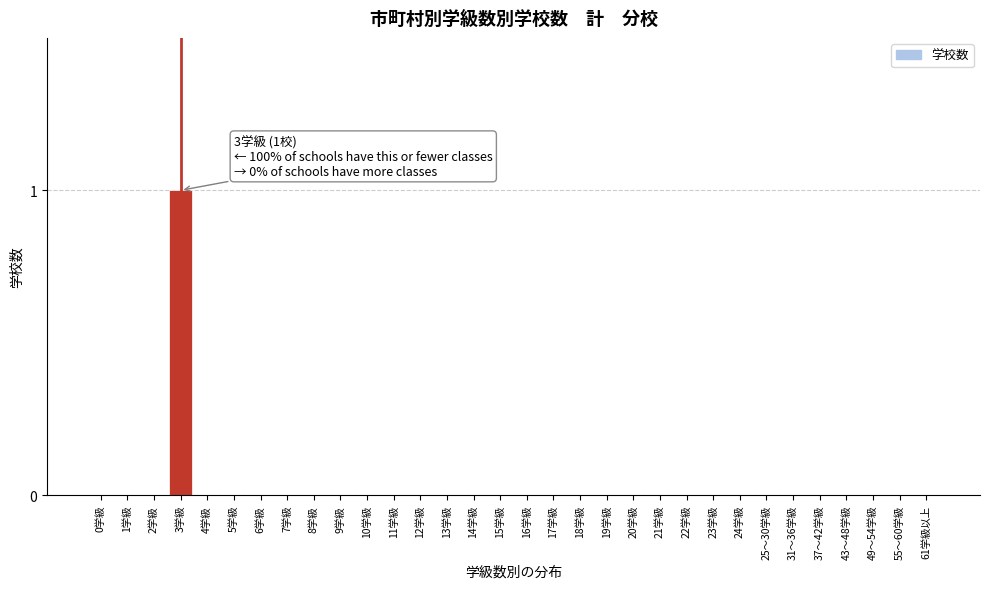

The chart shows a value of 1 at 15学級. True or false?

False